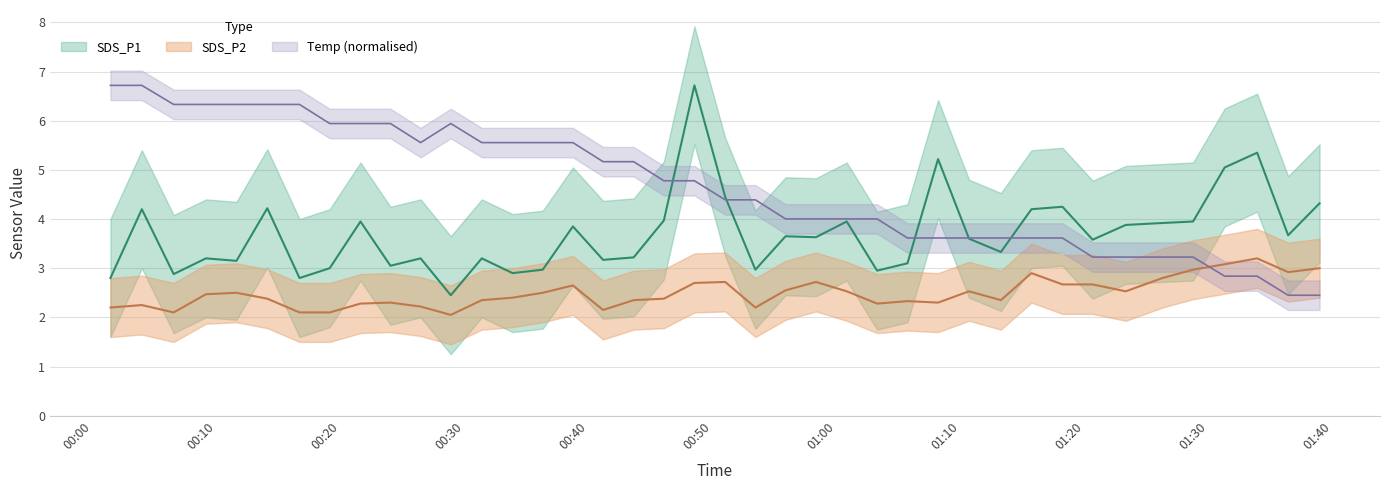

How many interior local peaks does the SDS_P1 series have?

13